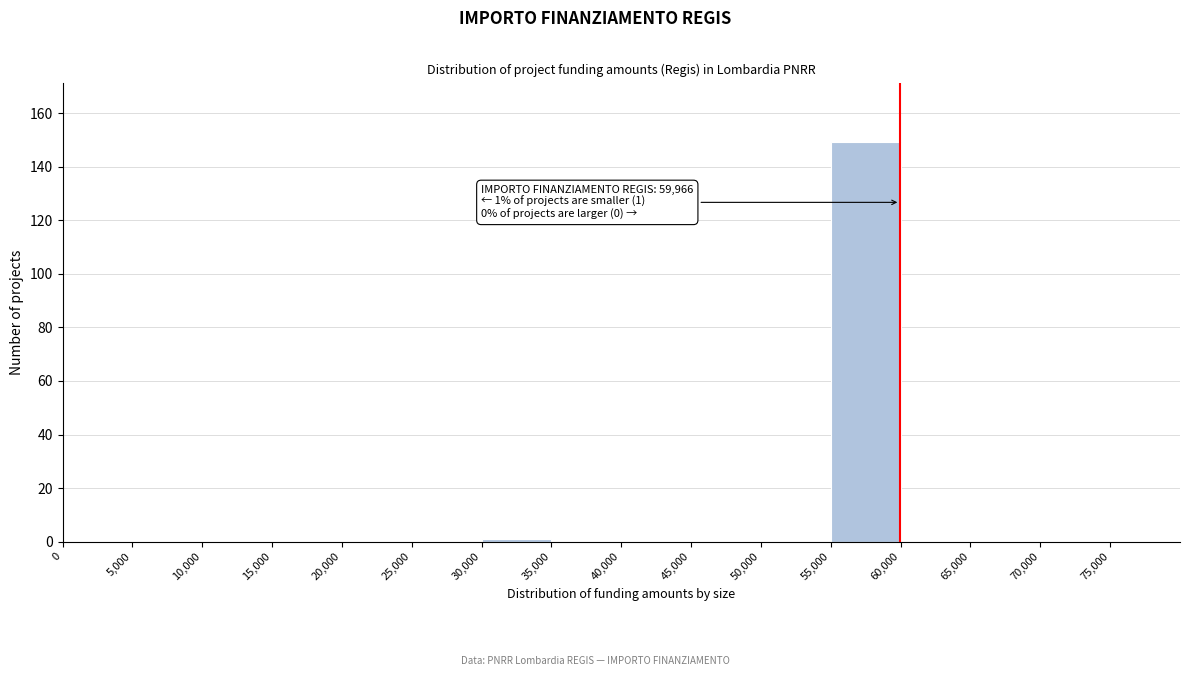

Which range on the x-axis has the tallest bar?

55000 to 60000